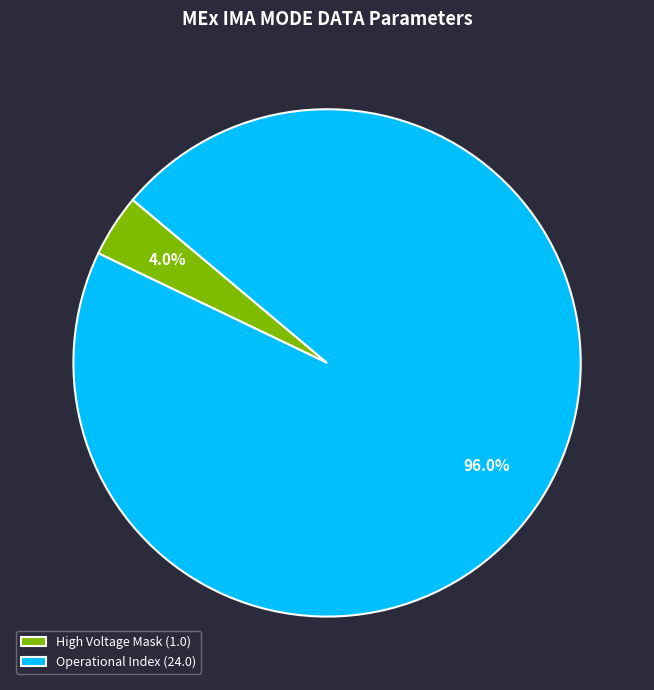

How many slices are in this pie chart?

2